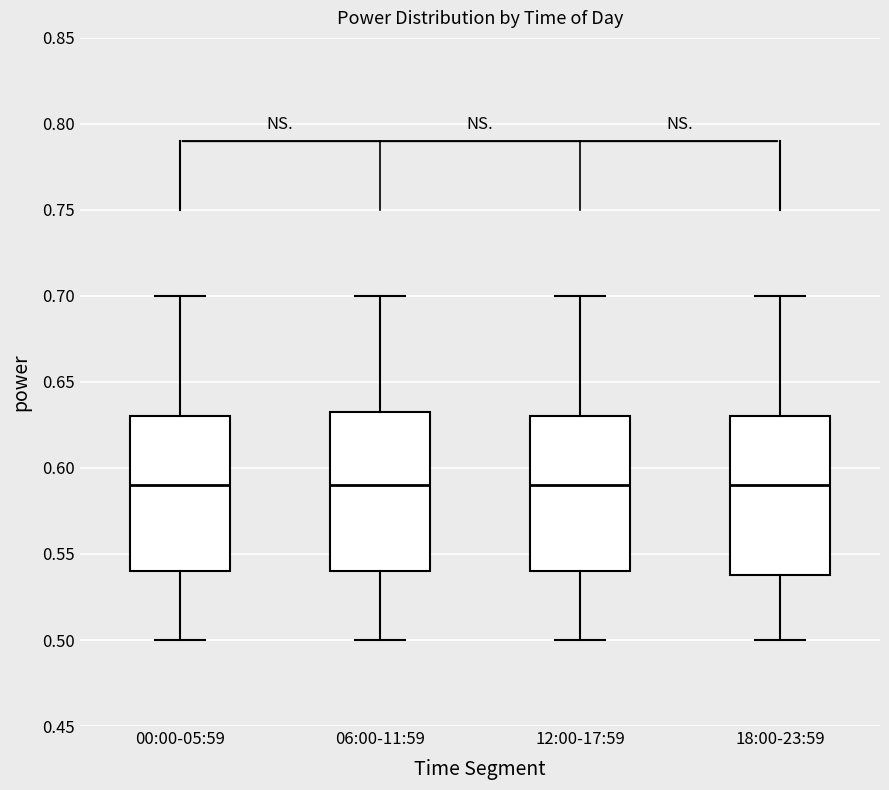

Reading left to right, read every box against the y-axis: the position of its median line, the range the box covers, and the ends of its whiskers. The values are not printed on the chart, so give them approximately, as read against the axis.

00:00-05:59: median 0.590, box 0.540 to 0.630, whiskers 0.500 to 0.700
06:00-11:59: median 0.590, box 0.540 to 0.635, whiskers 0.500 to 0.700
12:00-17:59: median 0.590, box 0.540 to 0.630, whiskers 0.500 to 0.700
18:00-23:59: median 0.590, box 0.540 to 0.630, whiskers 0.500 to 0.700